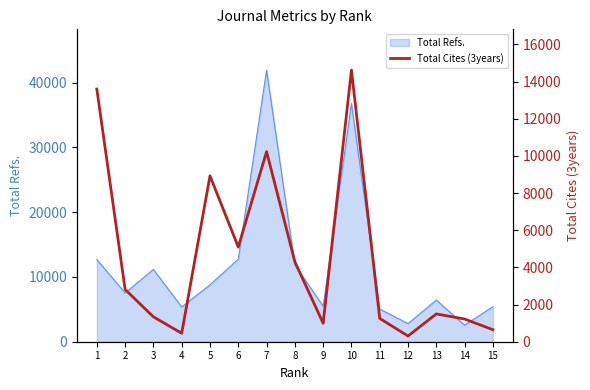

The value of Total Refs. at 8 is 19650. True or false?

False